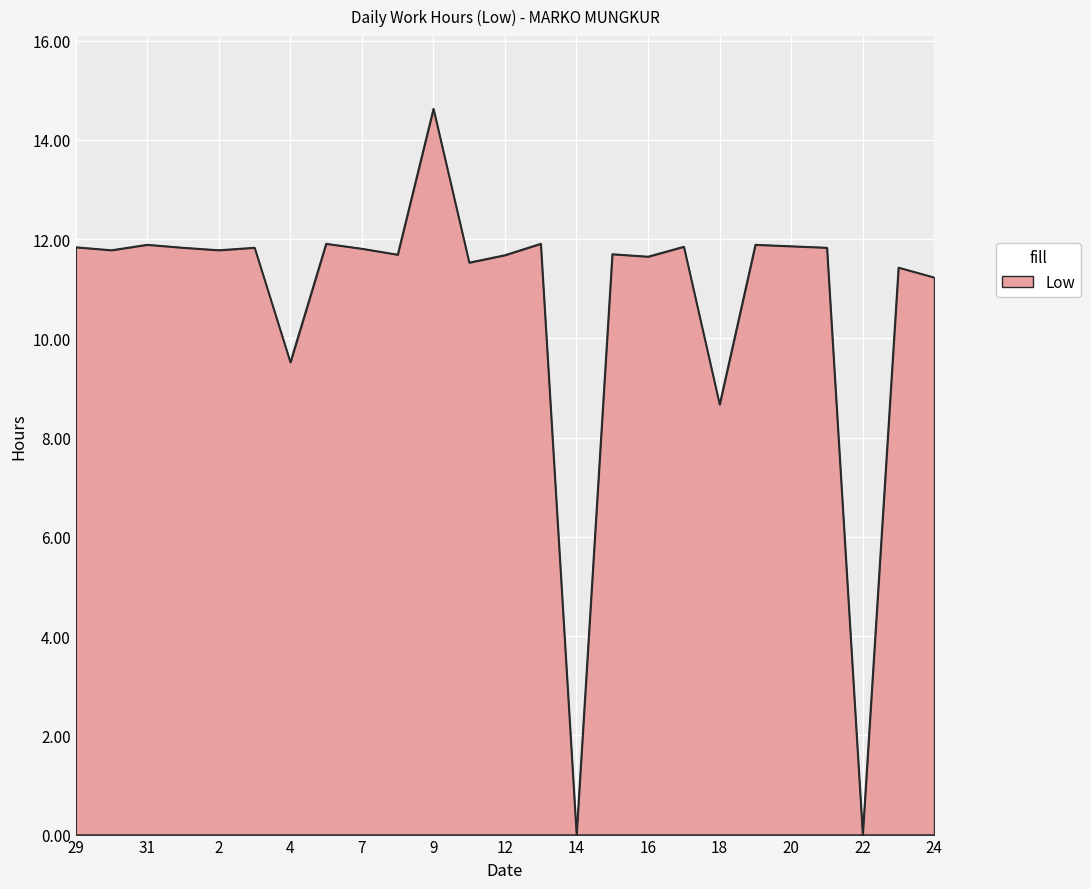

What is the greatest value displayed?

14.6